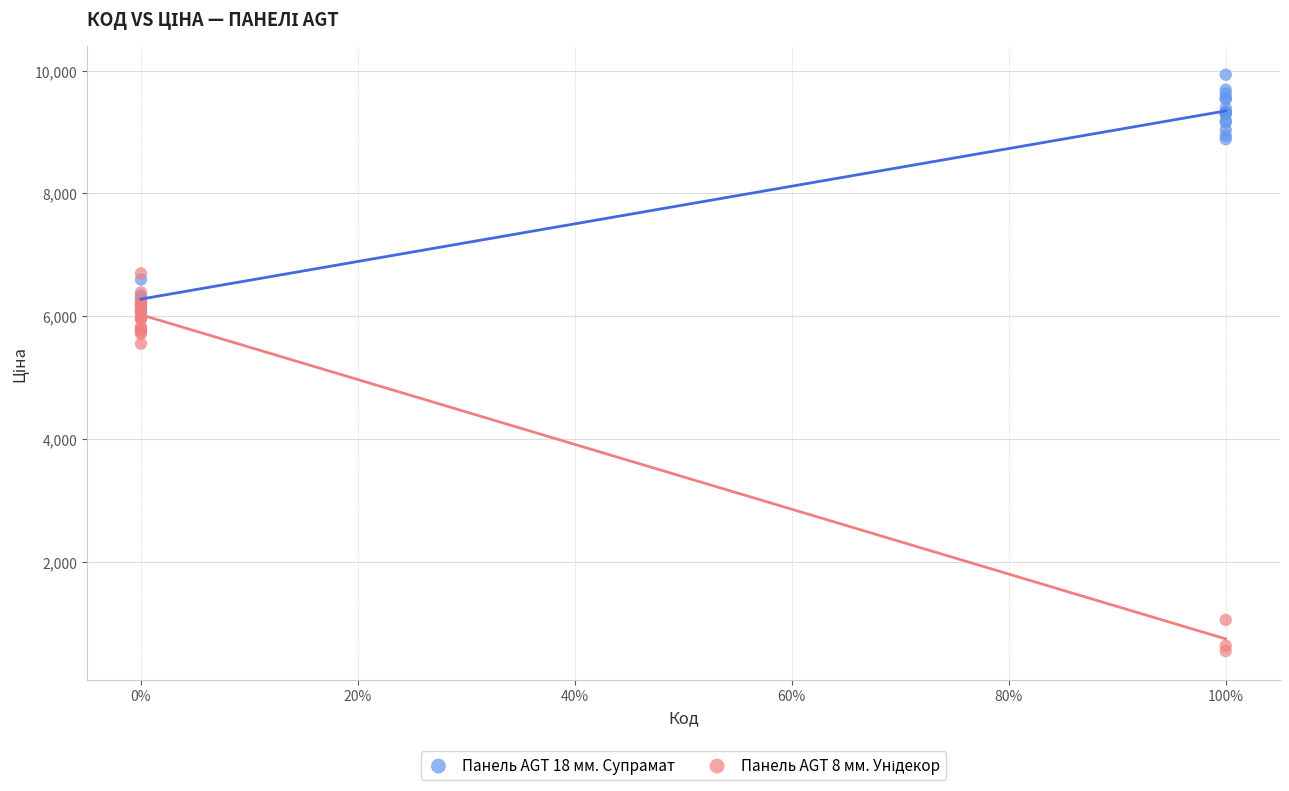

Which series contains the highest Y value?

Панель AGT 18 мм. Супрамат